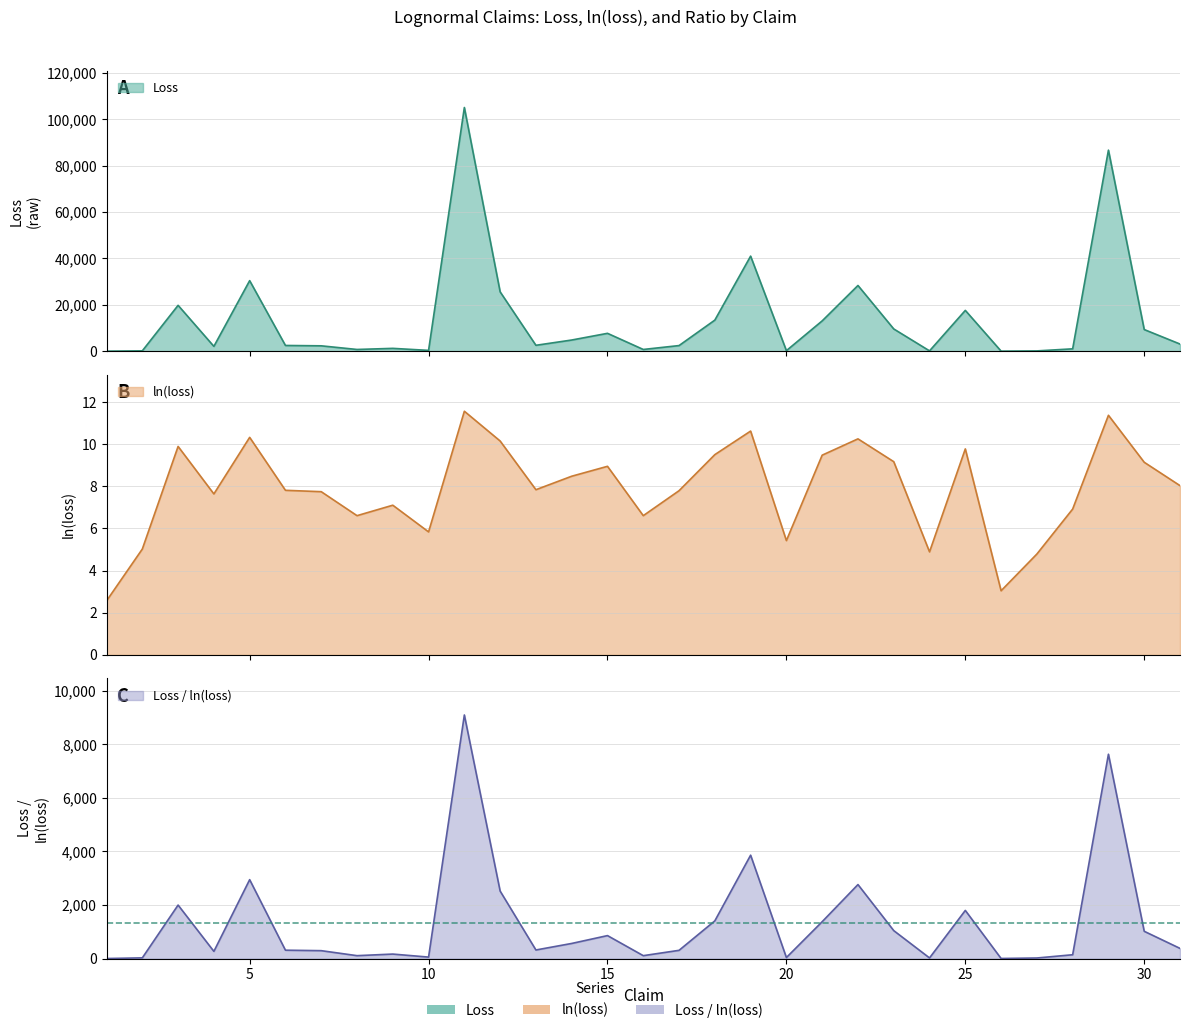

How many data points in ln(loss) are less than 7?

10